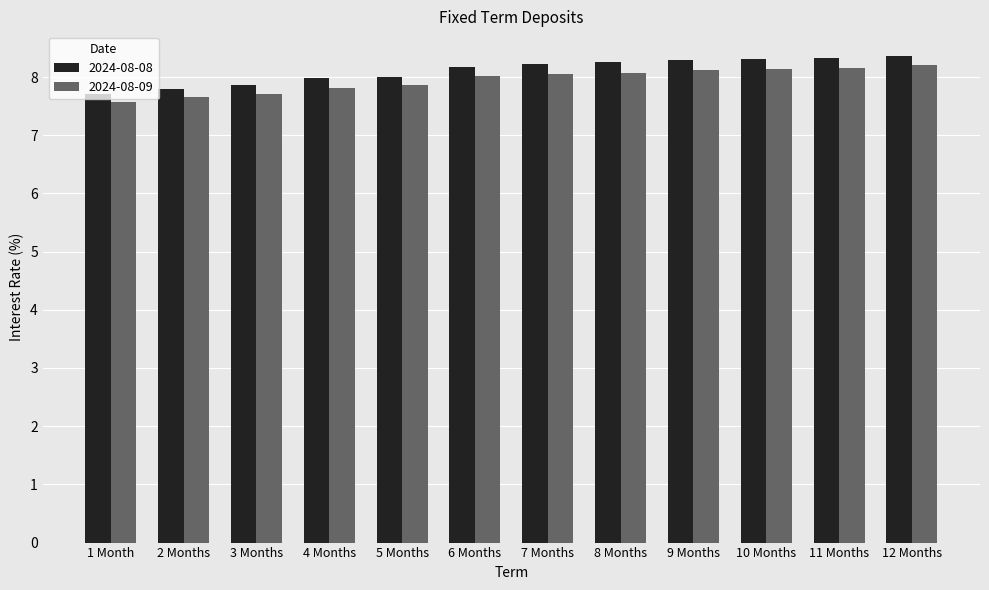

What is the smallest value displayed?

7.6